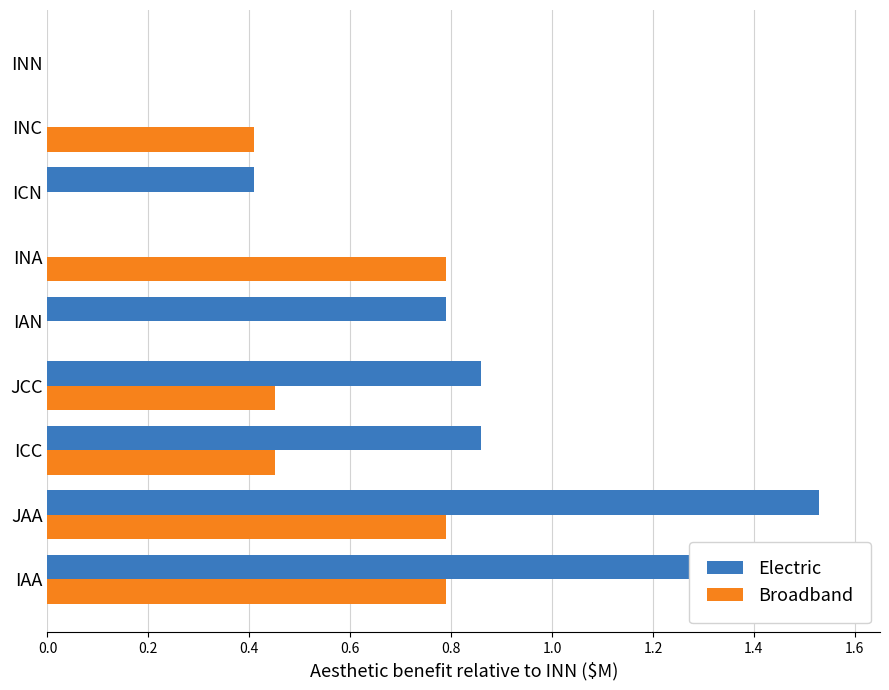

How many values in the Electric series exceed 0?

6